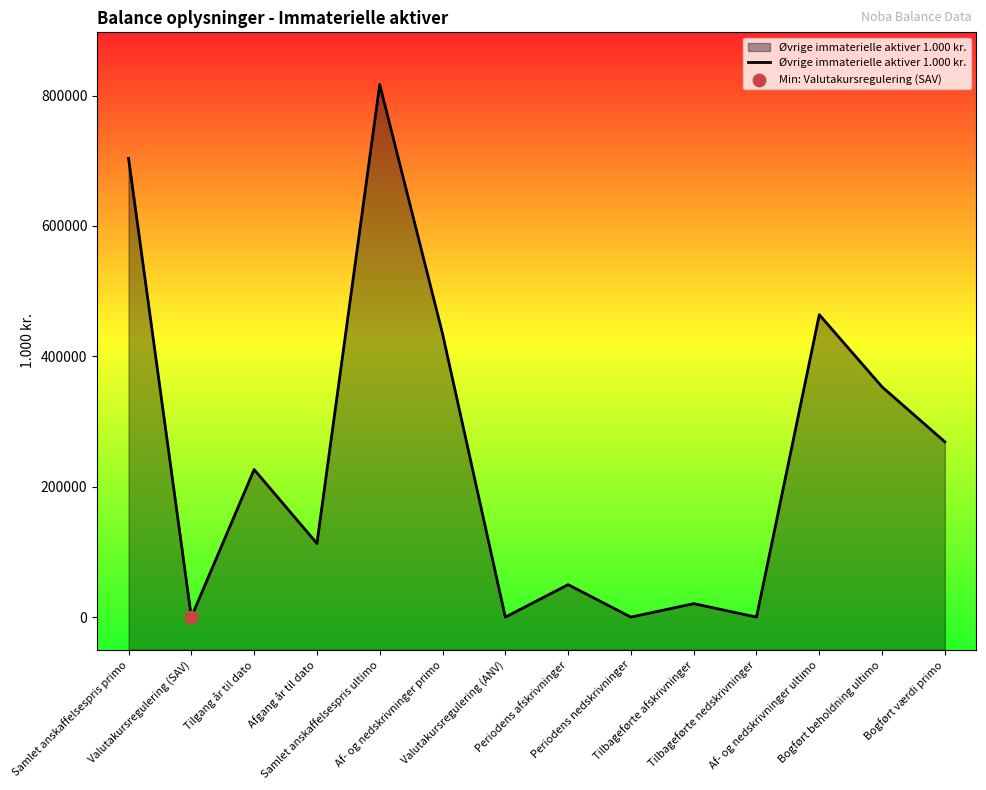

Approximately how many times larger is the value at Samlet anskaffelsespris primo compared to Af- og nedskrivninger primo?

1.6